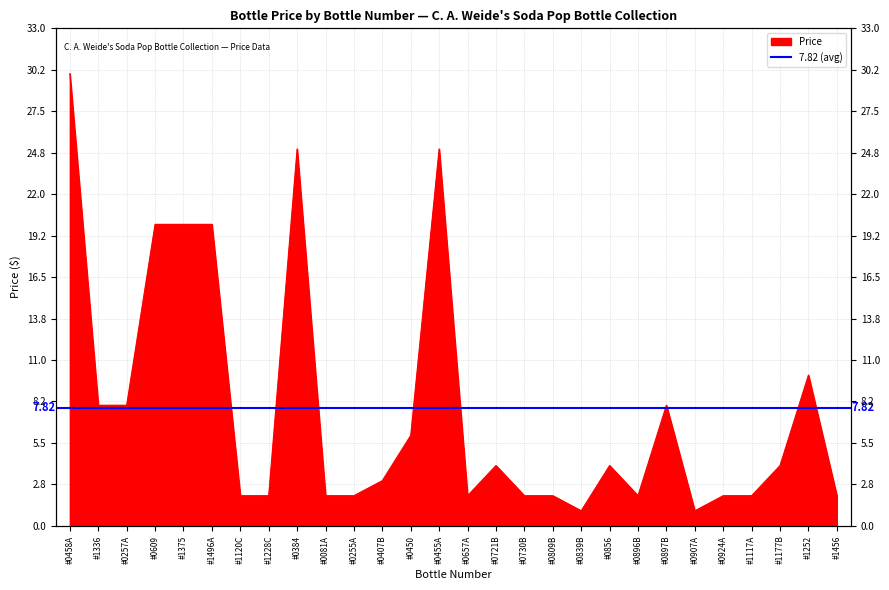

Where does the data first go above 4?

#0458A